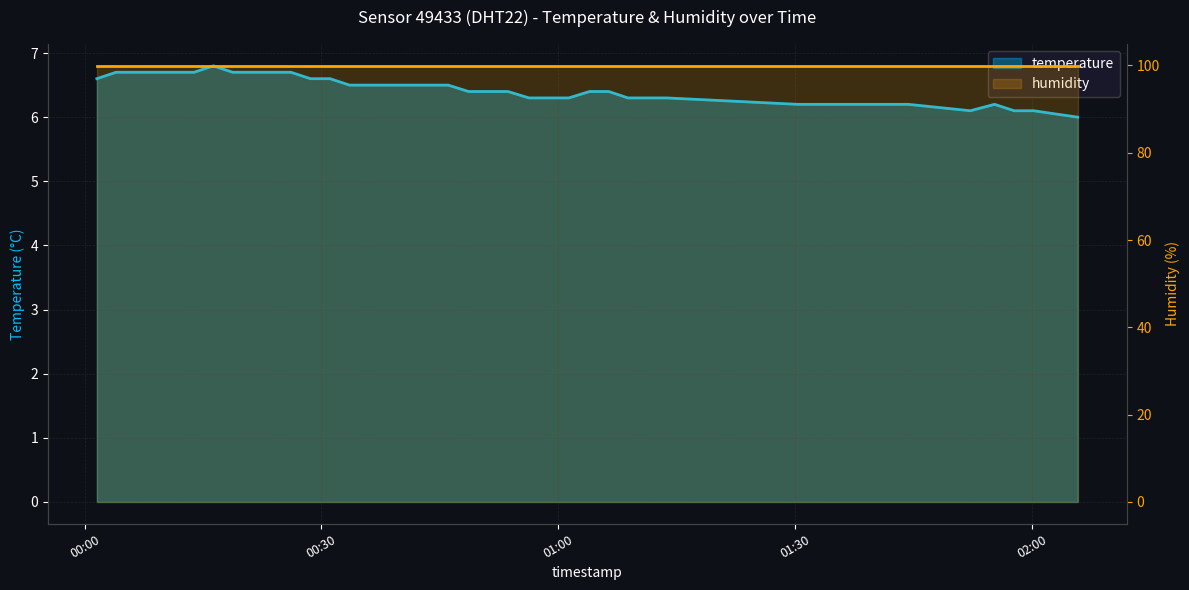

How many values are between 6 and 7?

40